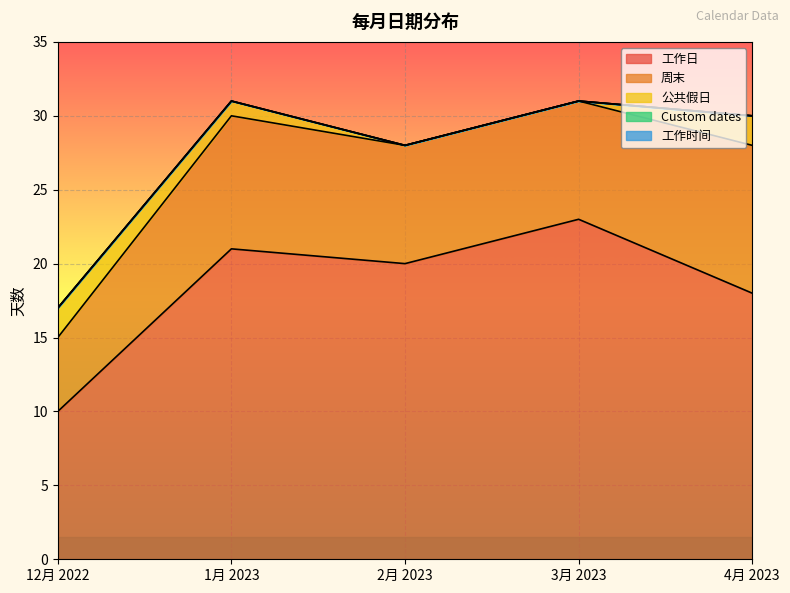

What position from the right is 2月 2023?

3